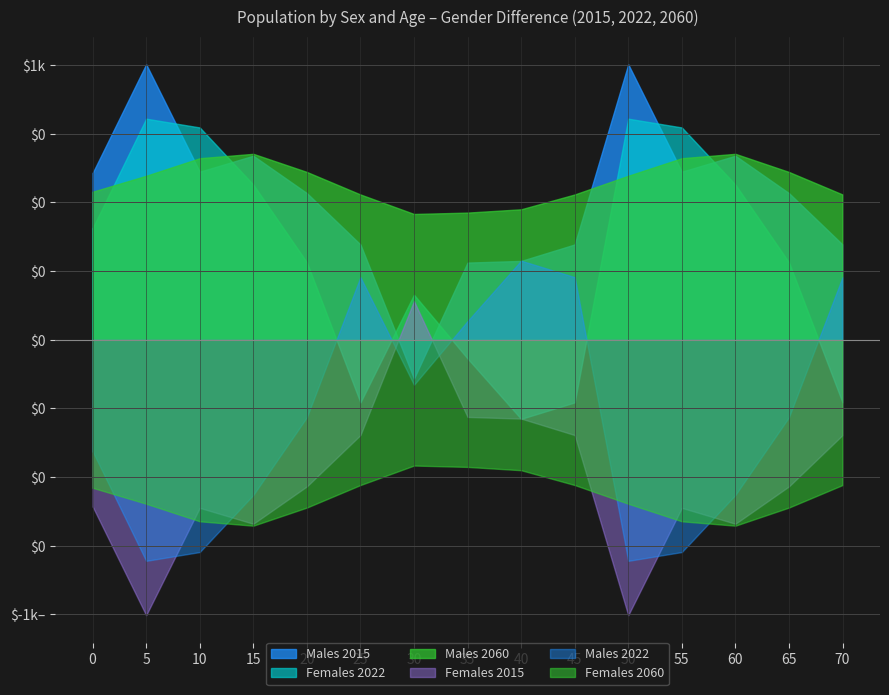

The Females 2015 series shows 31956 at 35. True or false?

False